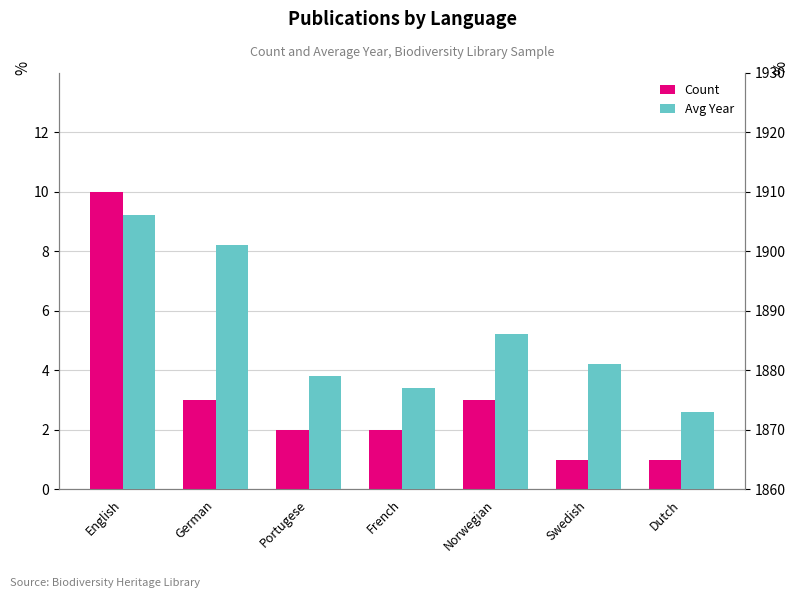

Reading right to left, what are all the values shown in this chart?

Count: Dutch=1	Swedish=1	Norwegian=3	French=2	Portugese=2	German=3	English=10
Avg Year (offset 1860): Dutch=13	Swedish=21	Norwegian=26	French=17	Portugese=19	German=41	English=46